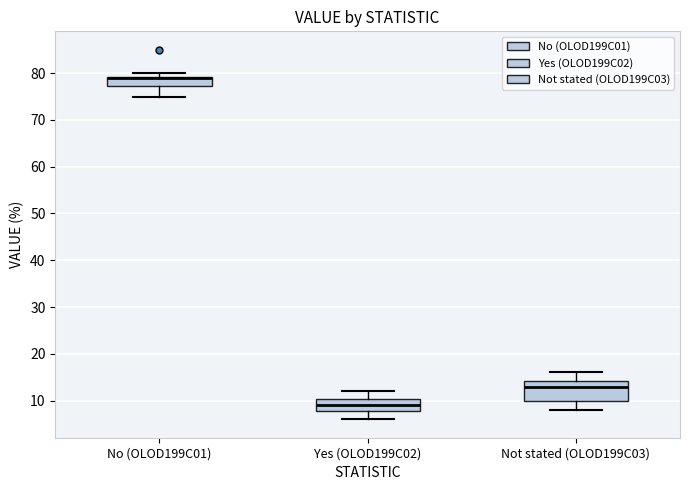

Which box is the tallest, from its lower edge to its upper edge?

Not stated (OLOD199C03)